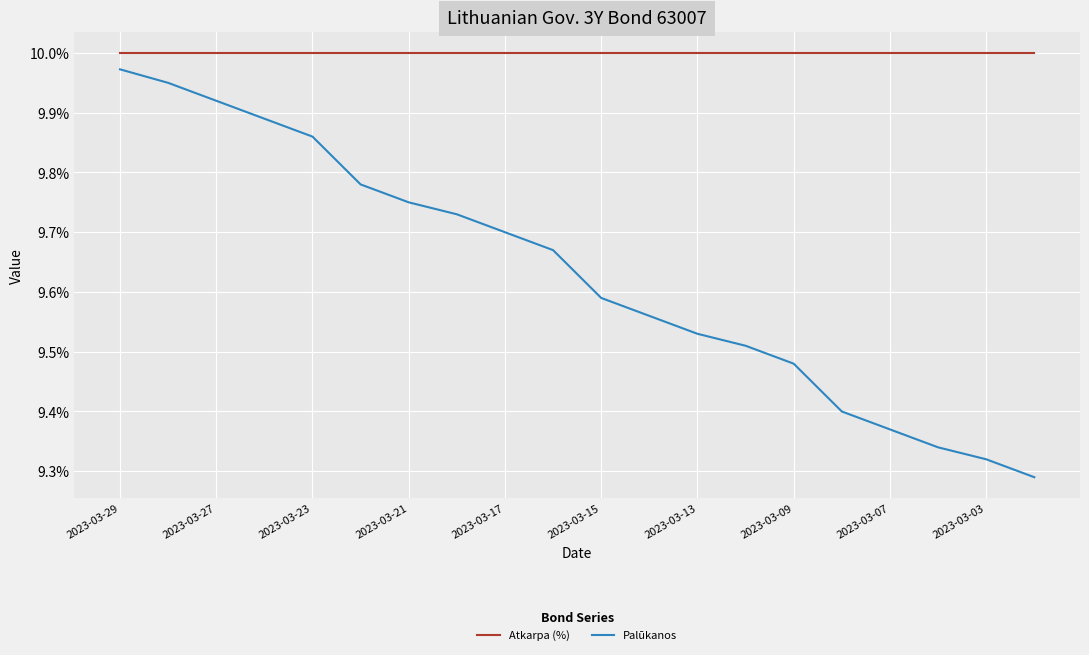

Reading right to left, what are all the values shown in this chart?

Atkarpa (%): 0.1	0.1	0.1	0.1	0.1	0.1	0.1	0.1	0.1	0.1	0.1	0.1	0.1	0.1	0.1	0.1	0.1	0.1	0.1	0.1
Palūkanos: 0.1	0.1	0.1	0.1	0.1	0.1	0.1	0.1	0.1	0.1	0.1	0.1	0.1	0.1	0.1	0.1	0.1	0.1	0.1	0.1